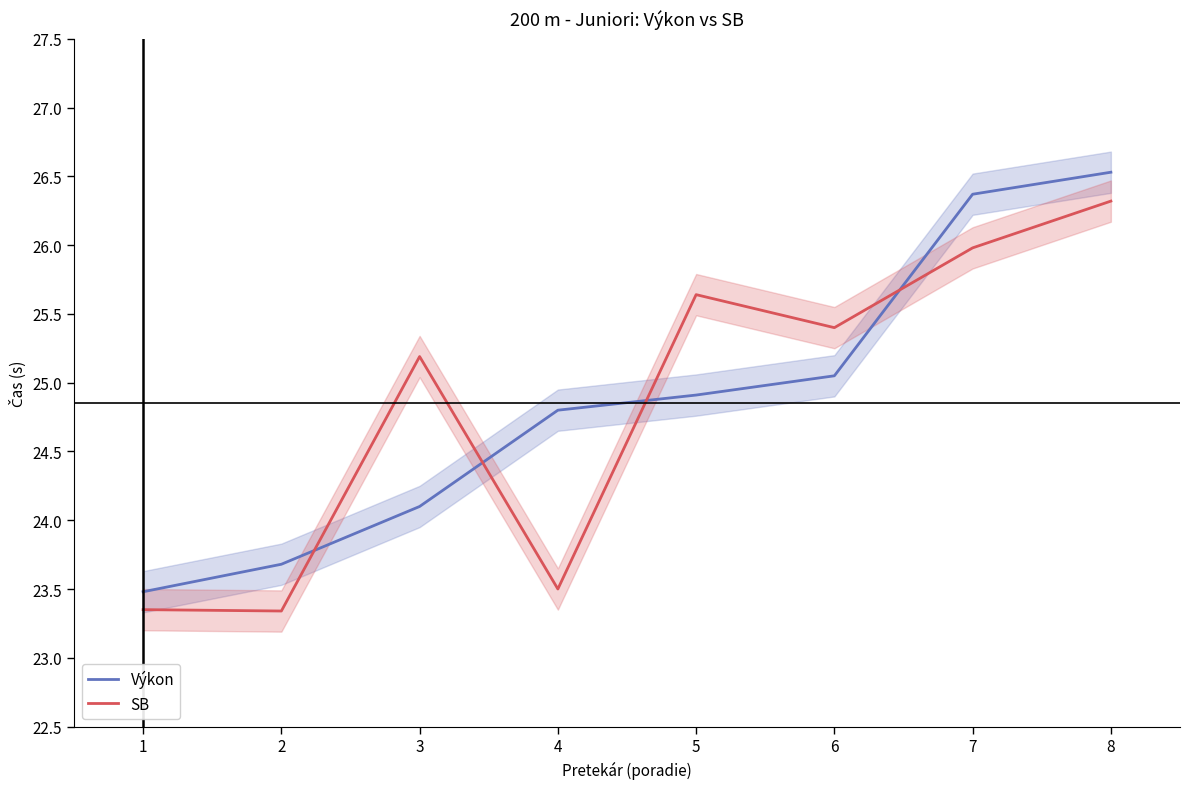

At 5, list the series in order from largest to smallest.

SB, Výkon